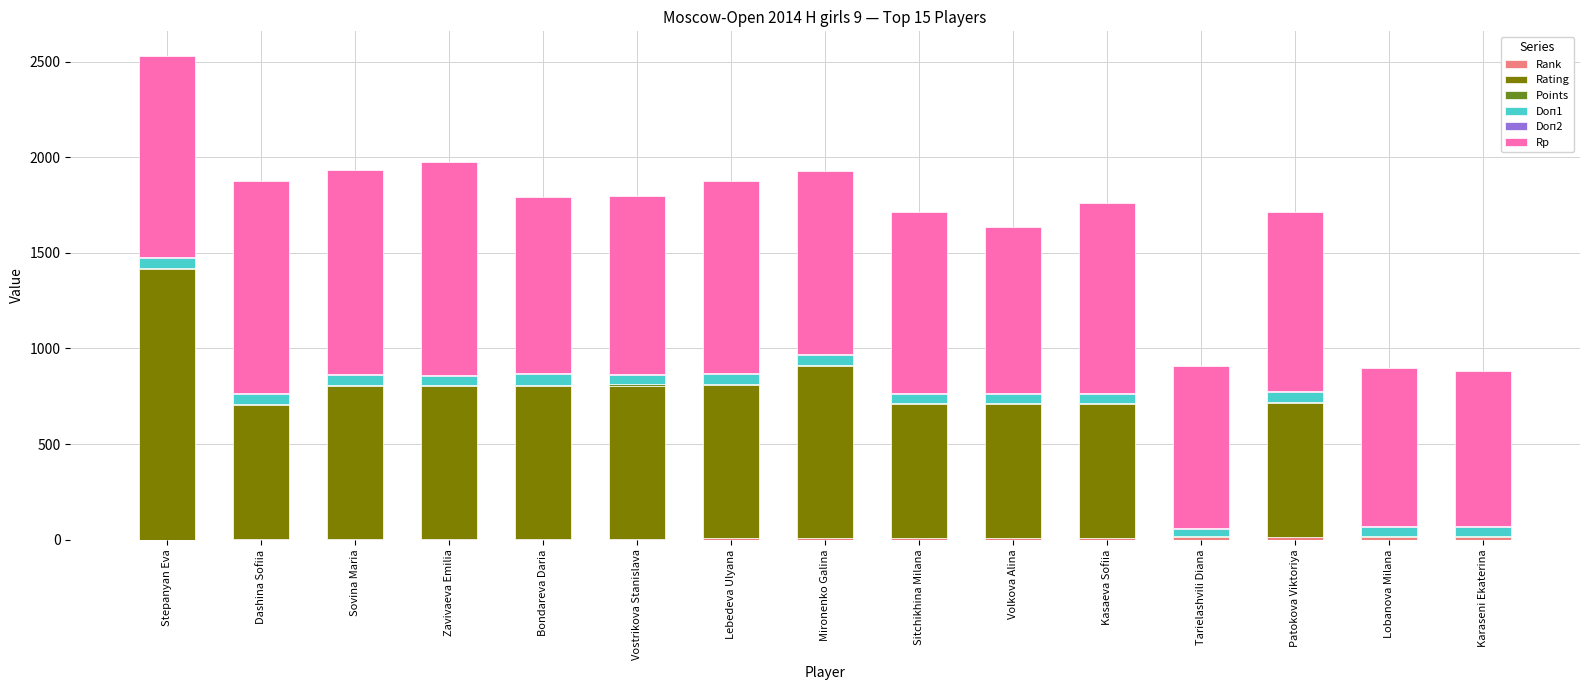

At which category is the sum across all series the highest?

Stepanyan Eva